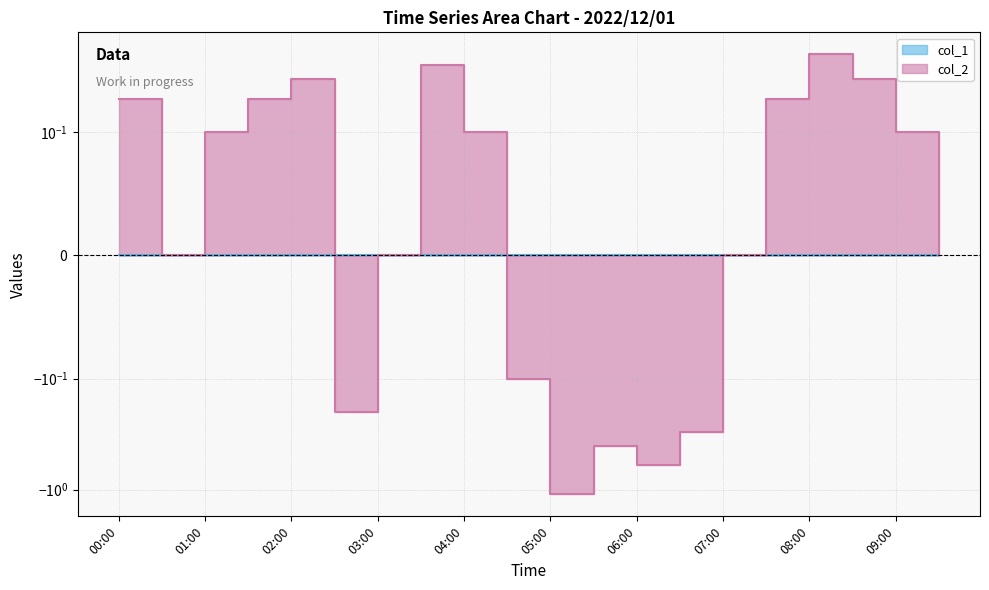

How many values are below zero?

6